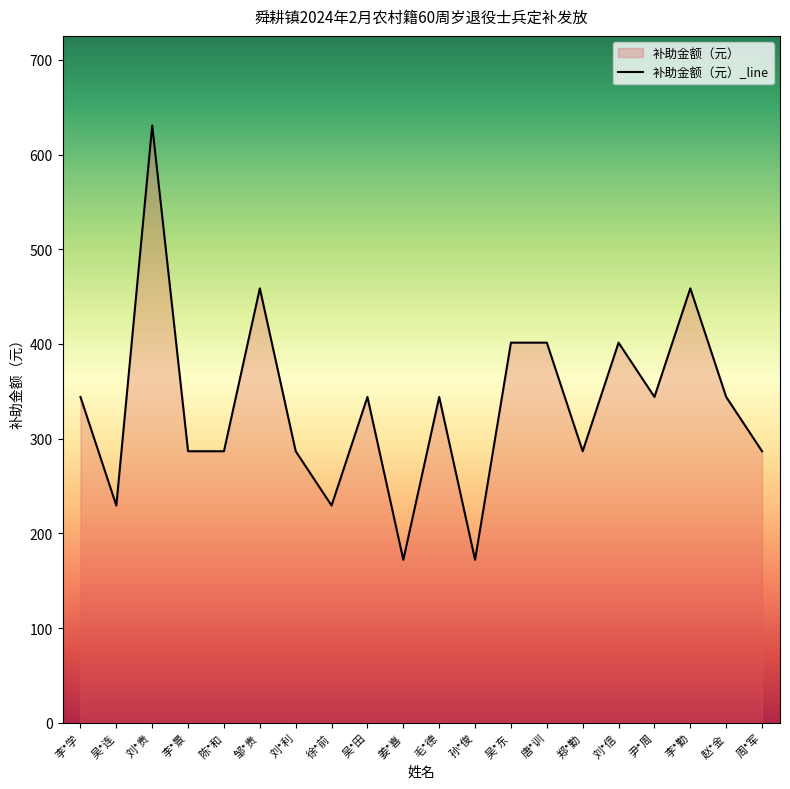

True or false: the data has more than 2 interior local peaks.

True